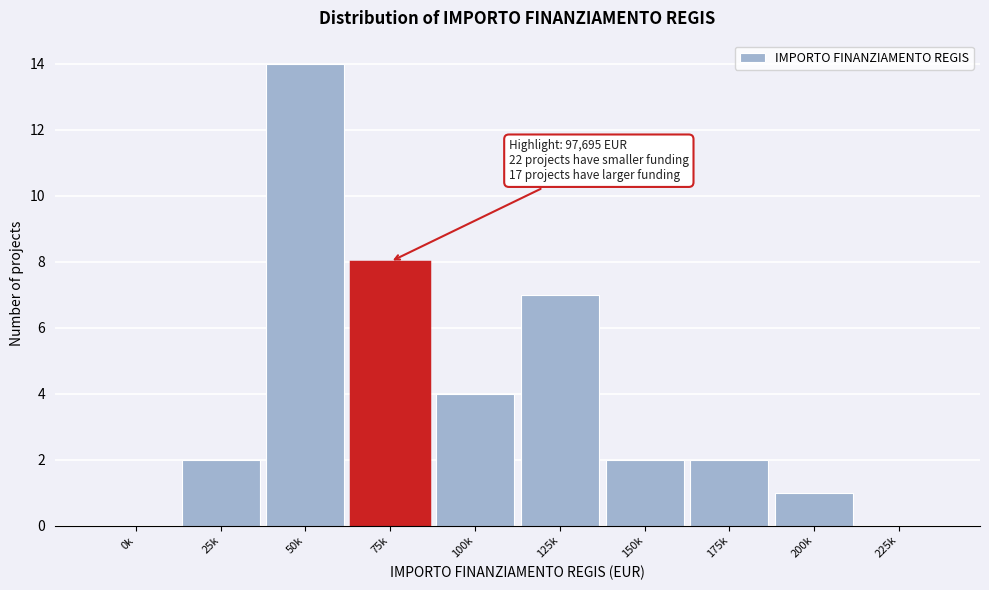

Reading left to right, extract all data points from this chart.

0k=0	25k=2	50k=14	75k=8	100k=4	125k=7	150k=2	175k=2	200k=1	225k=0